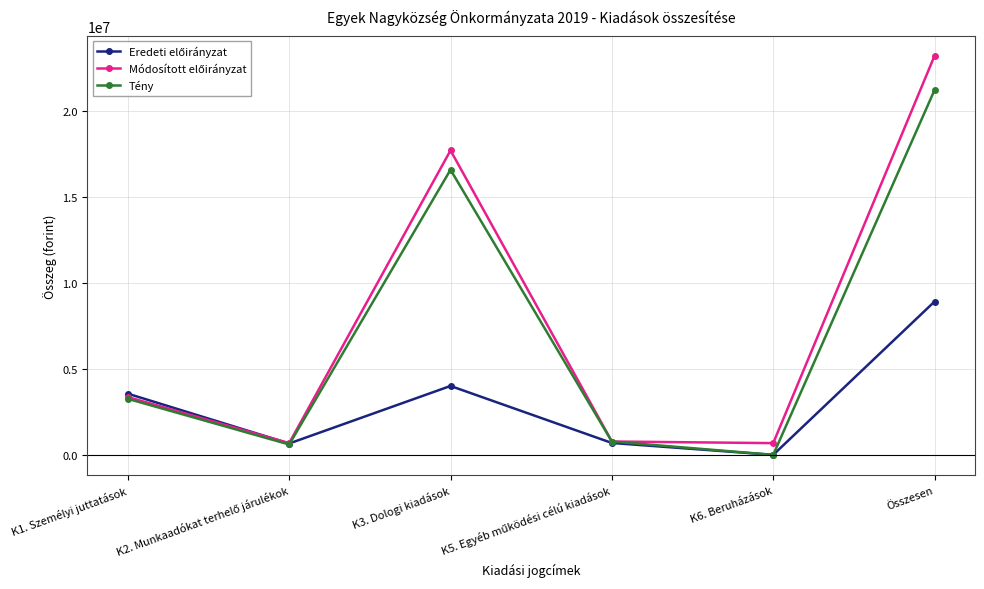

What is the maximum value for Tény?

21219329